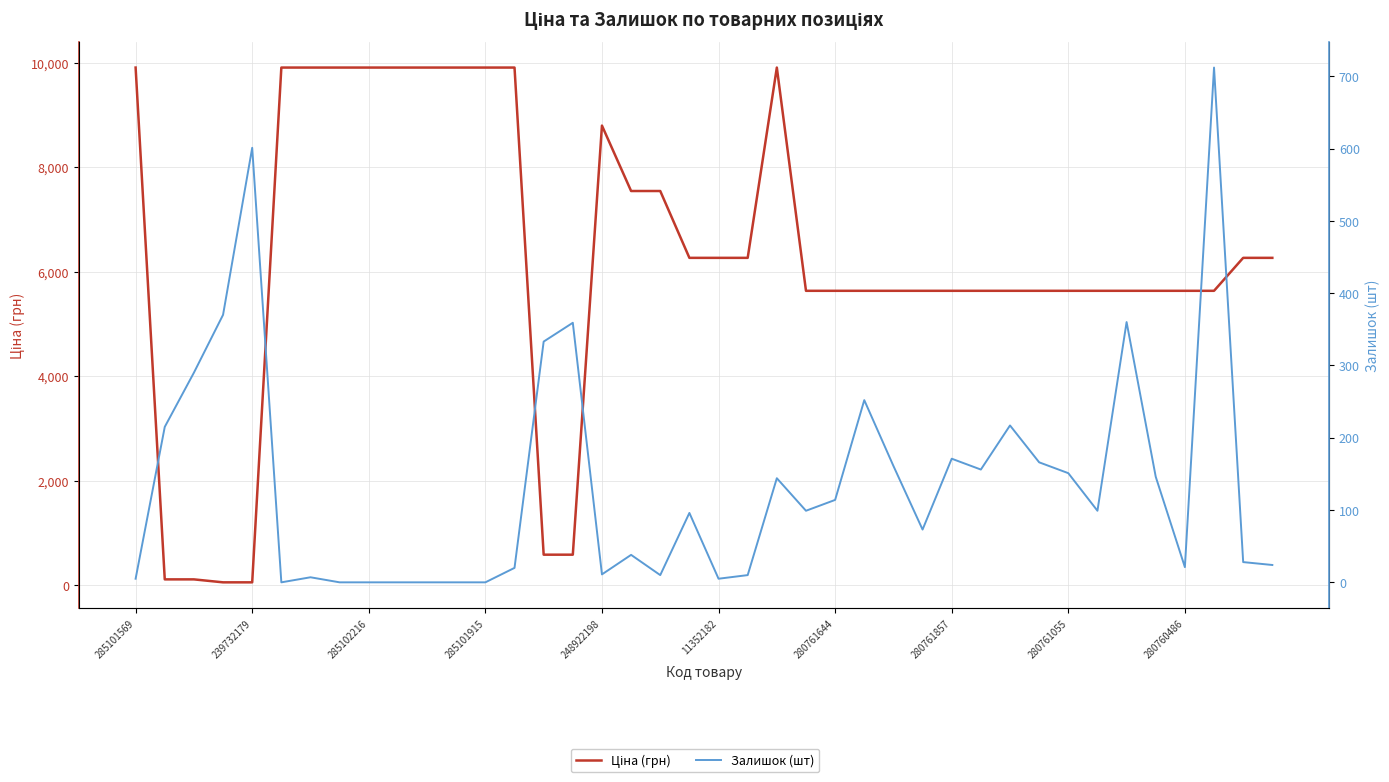

What is the sum of all Залишок (шт) values?

5464.0